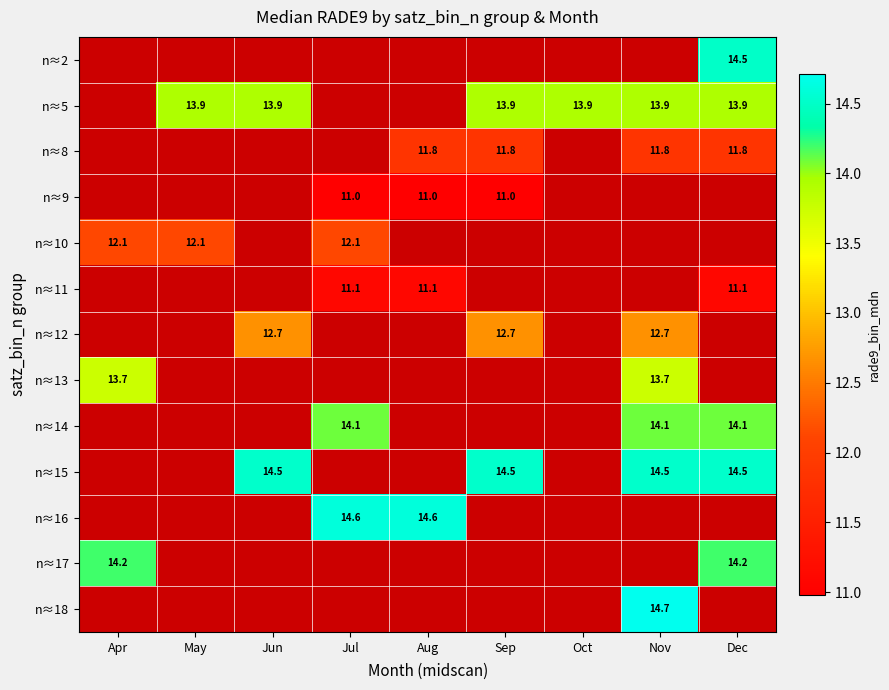

Count the number of data series in this chart.

13